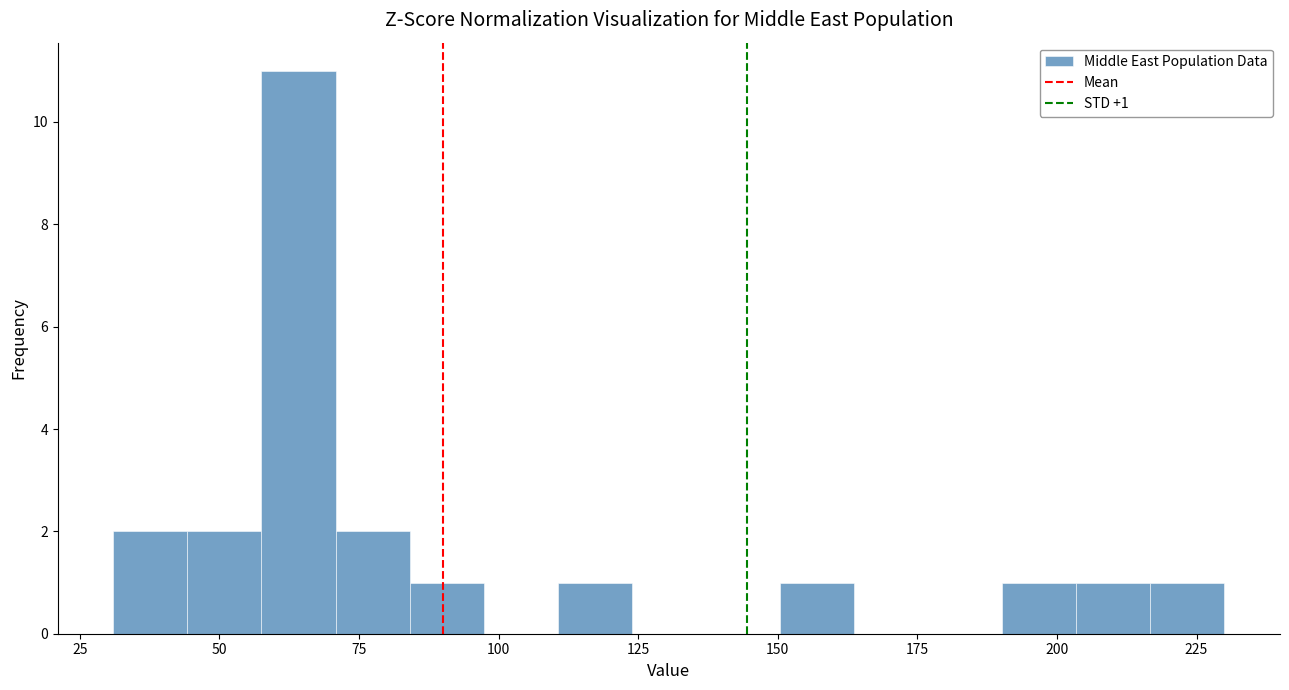

Read against the x-axis, roughly where is the centre of the tallest bar?

65